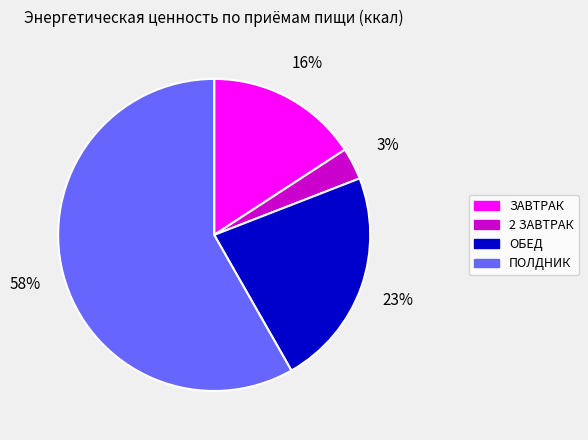

Rank the categories by value from lowest to highest.

2 ЗАВТРАК, ЗАВТРАК, ОБЕД, ПОЛДНИК